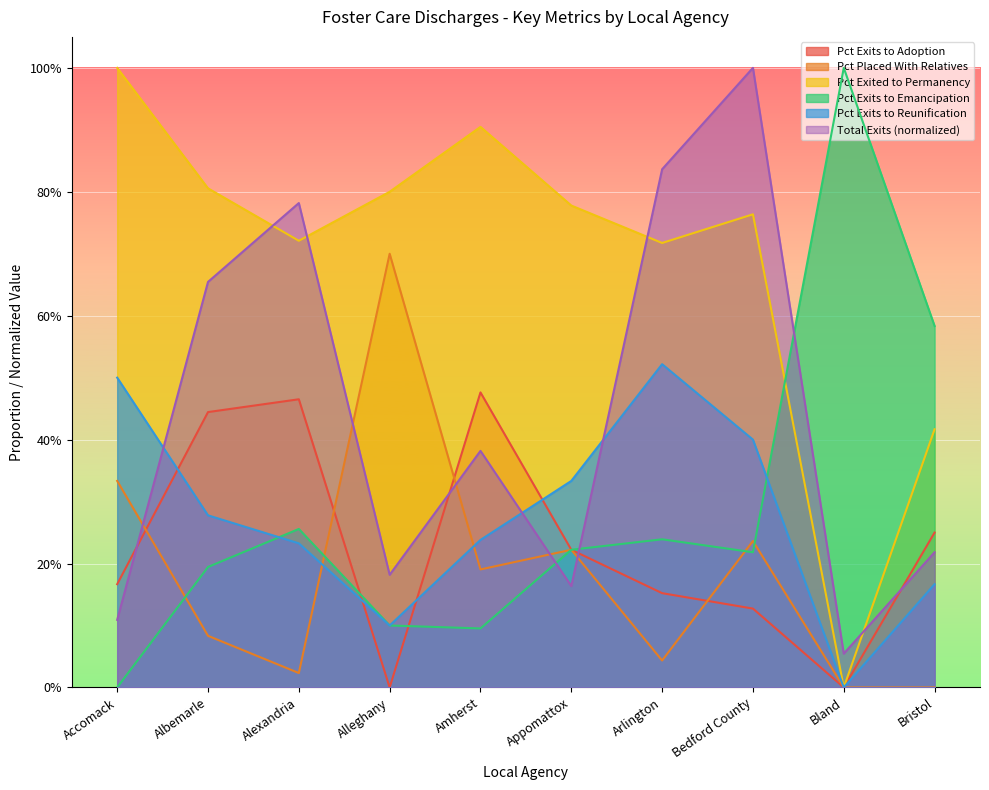

How many interior local valleys does the Pct Exits to Reunification series have?

2